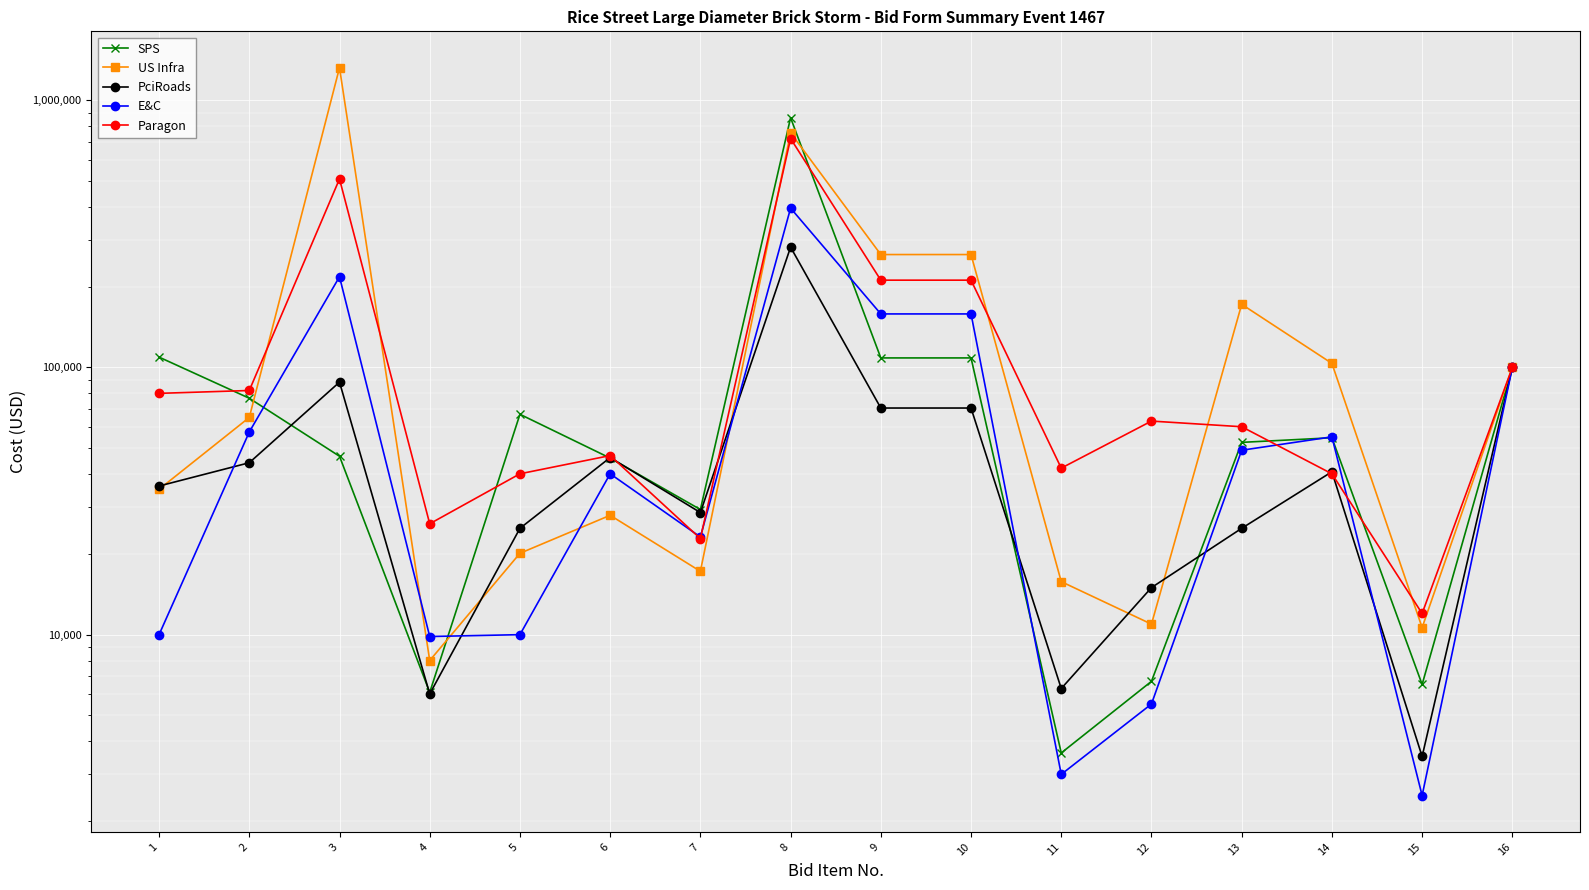

Between 9 and 13, which series saw the biggest shift?

Paragon